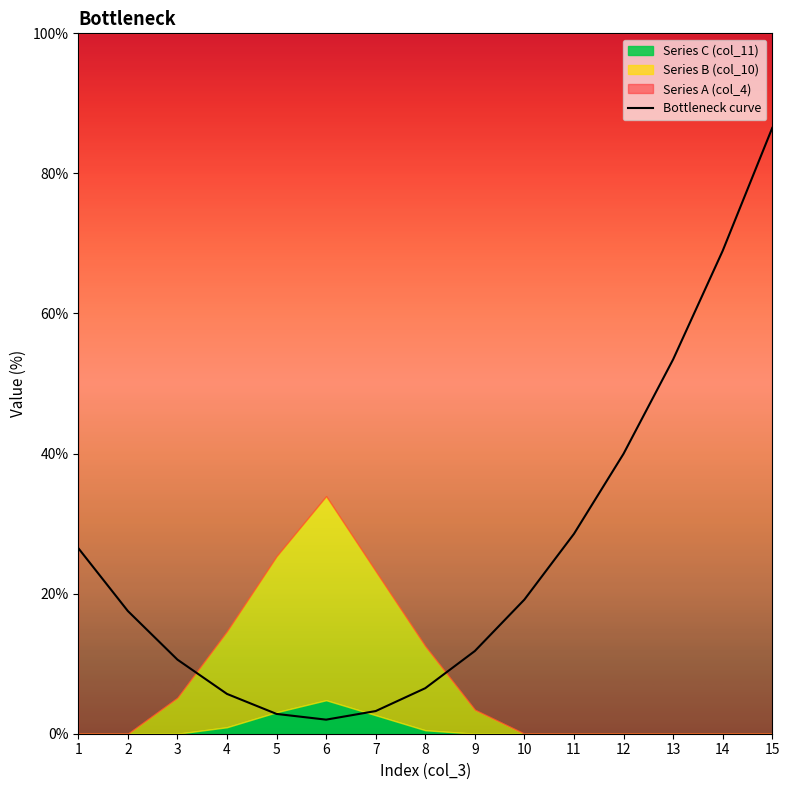

What is the approximate value at 2?

17.5